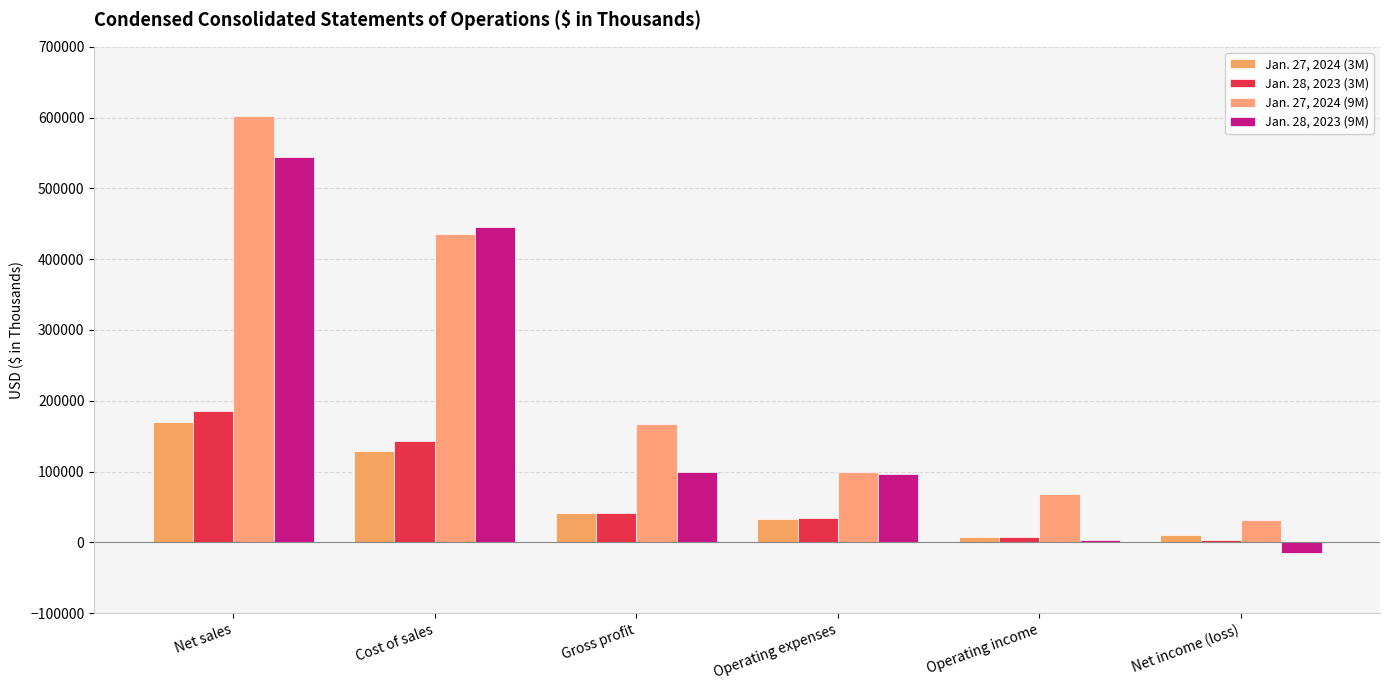

Which category has the highest value in the Jan. 27, 2024 (3M) series?

Net sales